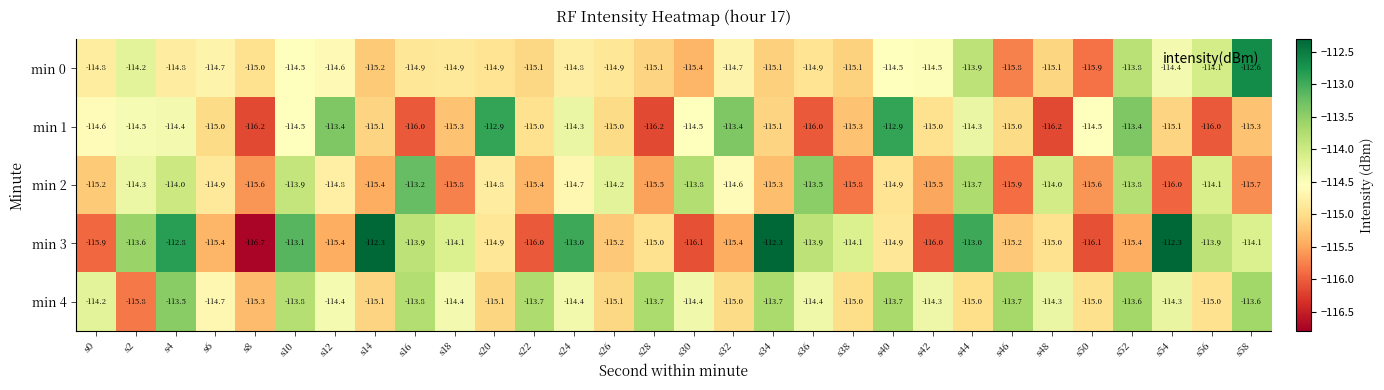

The value of min 2 at s2 is -114.3. True or false?

True